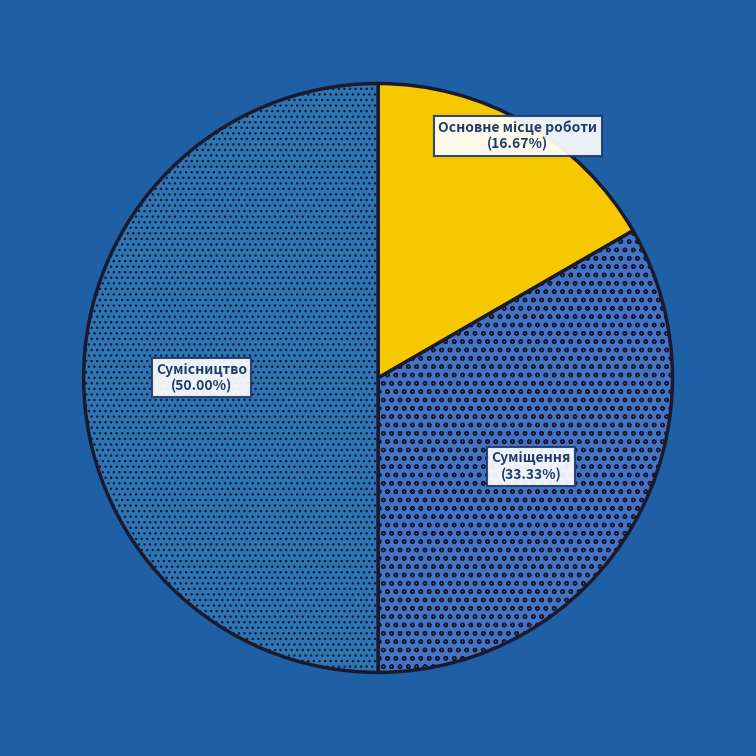

Count the number of slices in the pie.

3